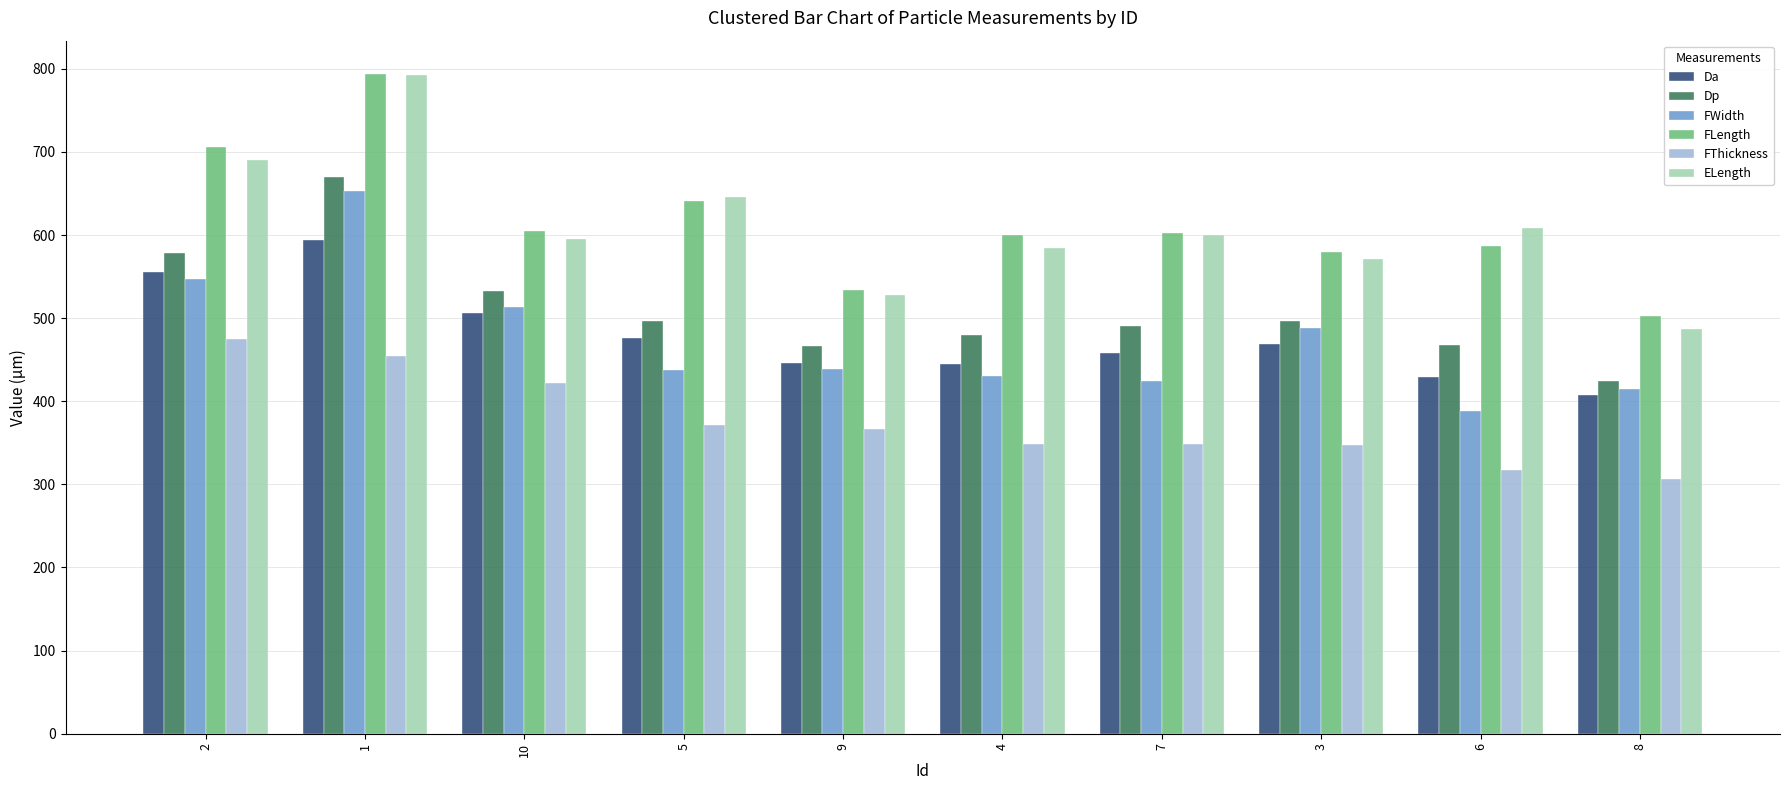

How many bars are there in total?

60